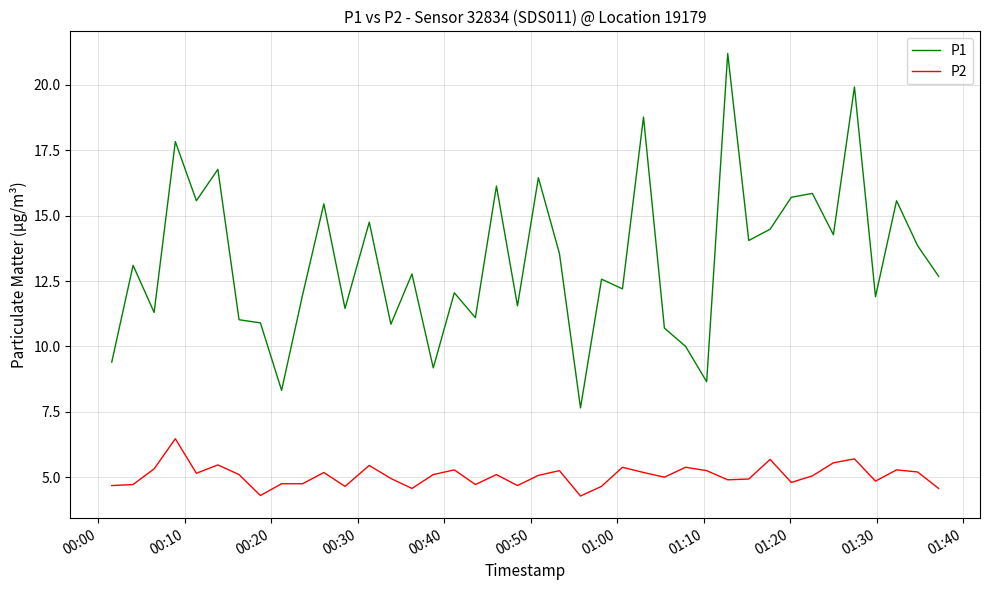

True or false: P1 and P2 intersect in this chart.

False